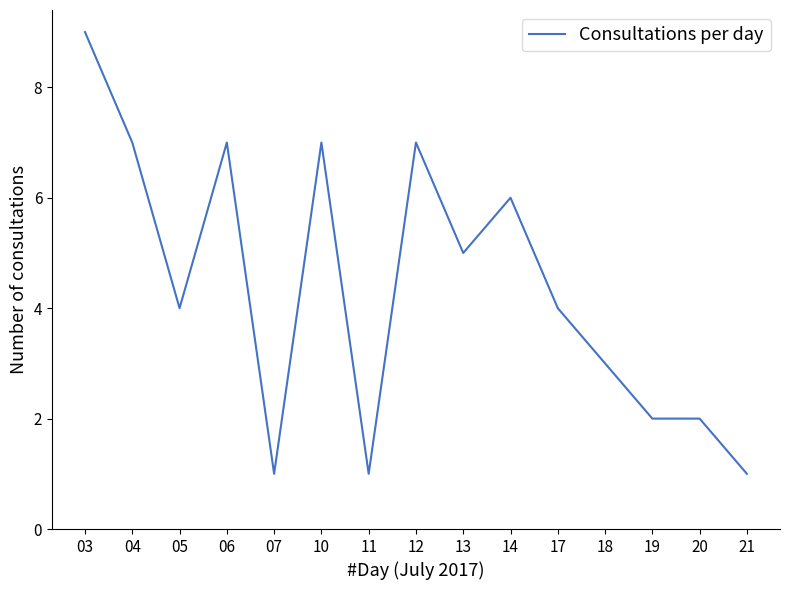

What is the maximum value shown in the chart?

9